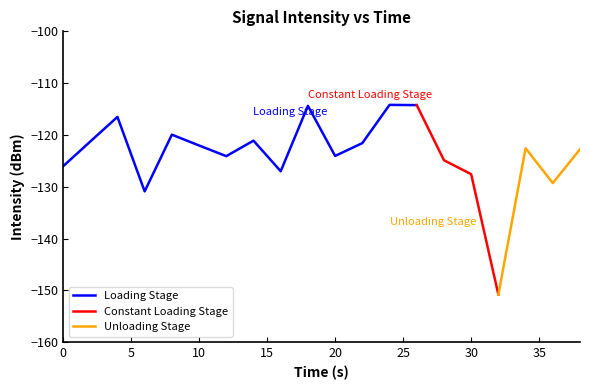

How many points are lower than both their immediate neighbors (excluding endpoints)?

6